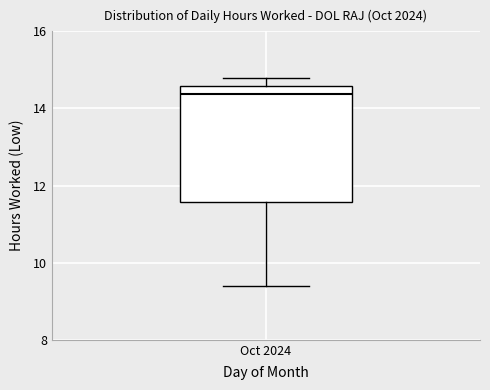

Read this box plot against the y-axis: the position of the median line, the range covered by the box, and the ends of both whiskers. The values are not printed on the chart, so give them approximately, as read against the axis.

median 14.4, box 11.6 to 14.6, whiskers 9.4 to 14.8